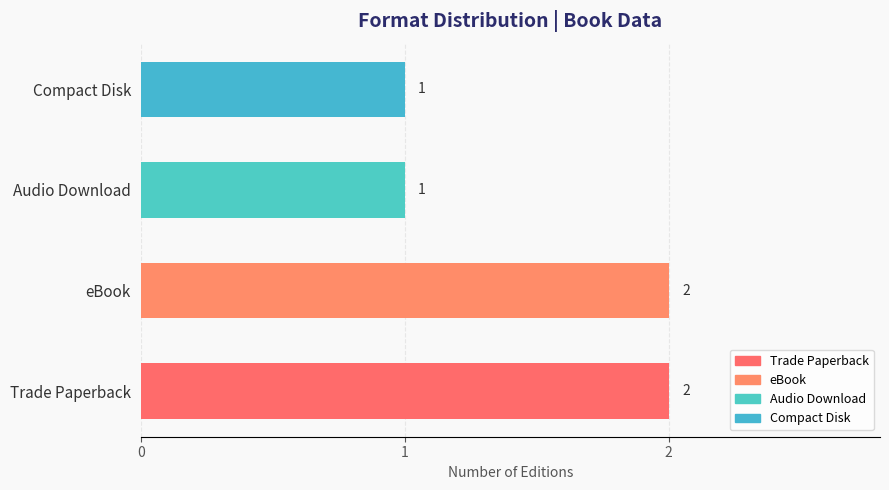

Are the bars horizontal?

Yes